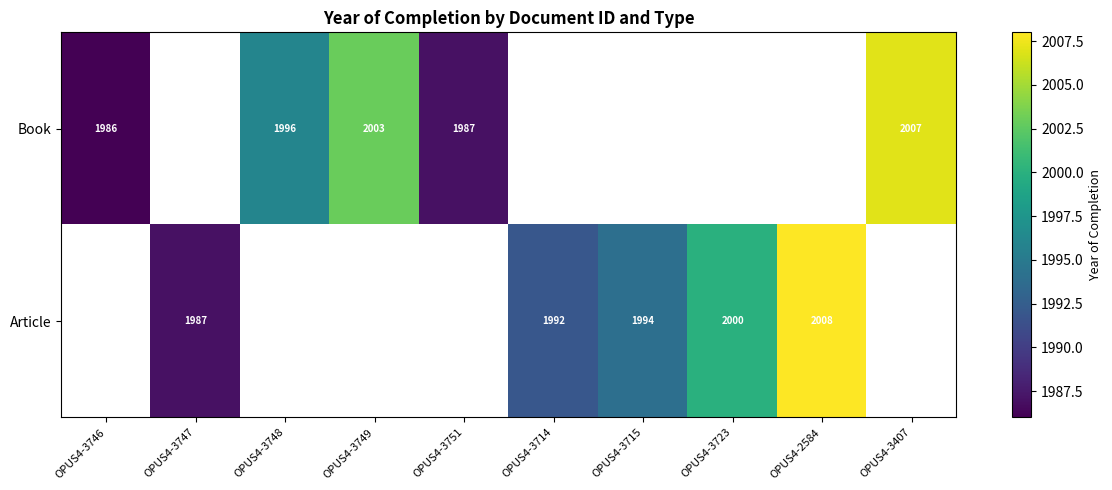

What is the sum of the Book values at OPUS4-3748 and OPUS4-3751?

3983